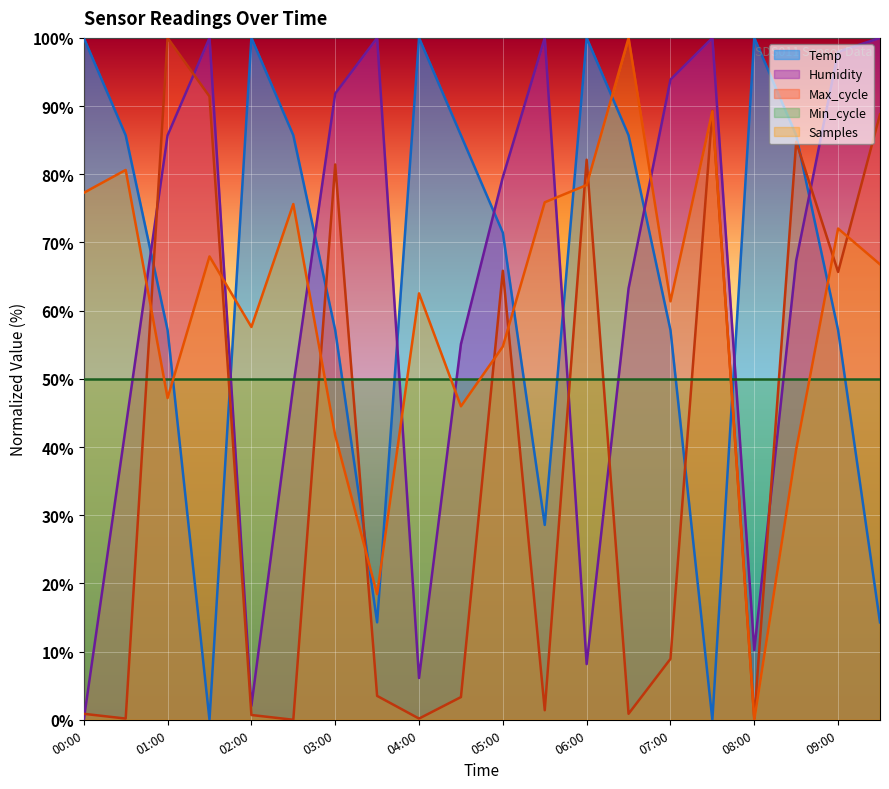

What position from the right is 08:30?

3